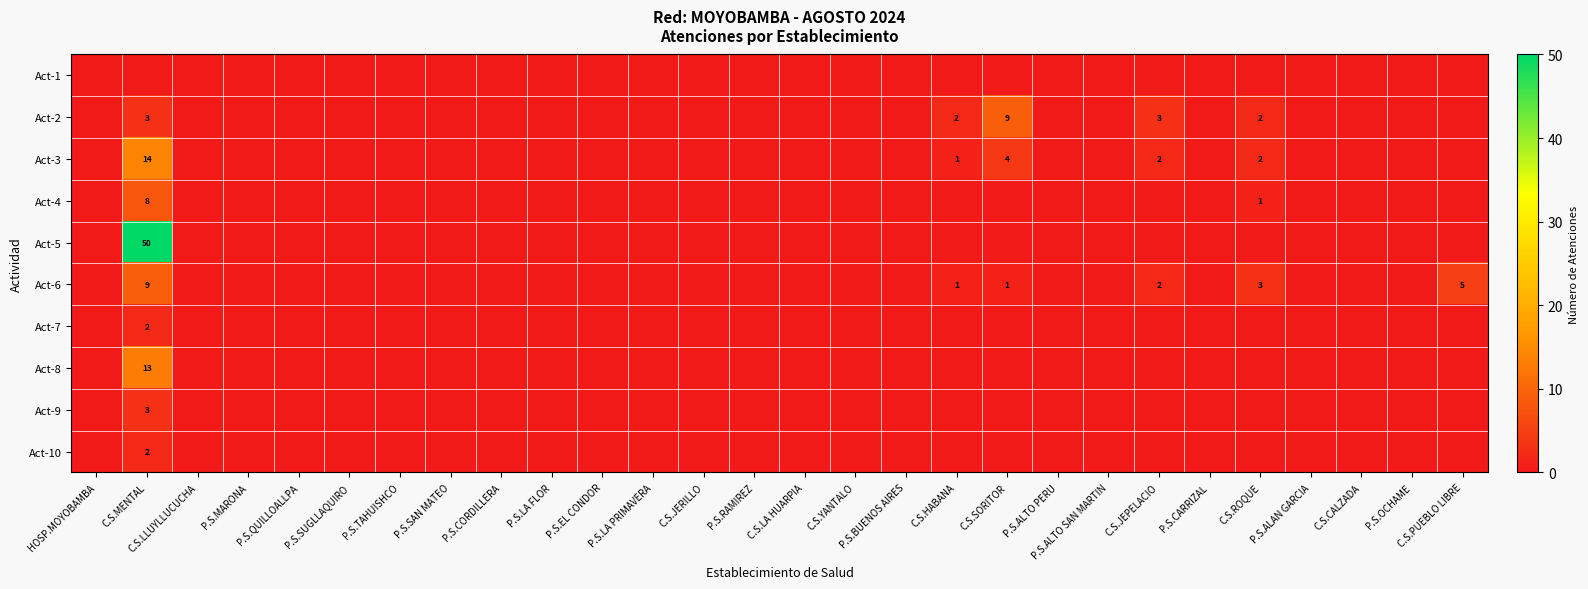

The Act-6 series shows 3 at C.S.PUEBLO LIBRE. True or false?

False